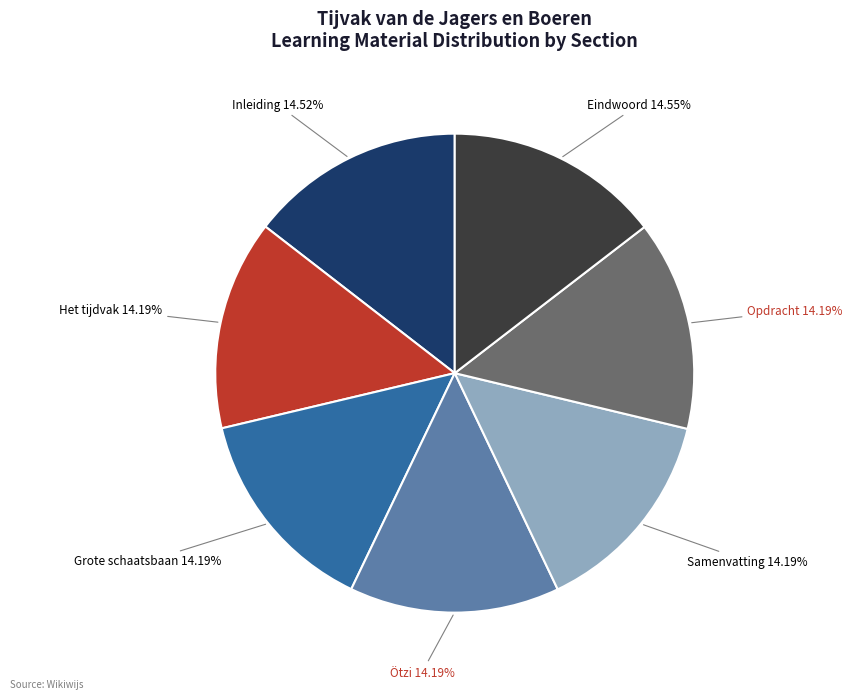

What is the ratio of the value at Eindwoord to the value at Het tijdvak?

1.0